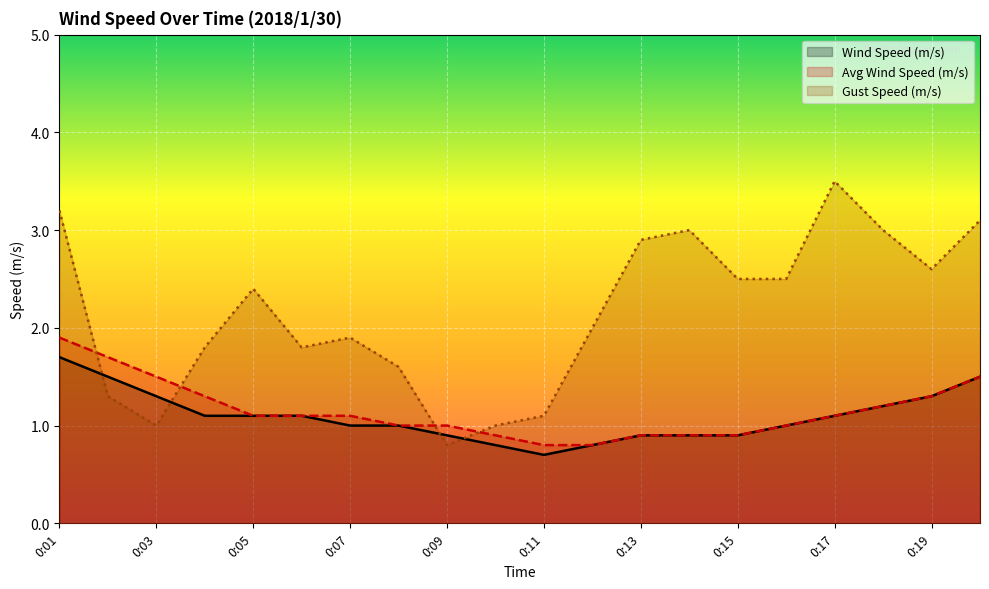

At 0:10, list the series in order from largest to smallest.

Gust Speed (m/s), Avg Wind Speed (m/s), Wind Speed (m/s)